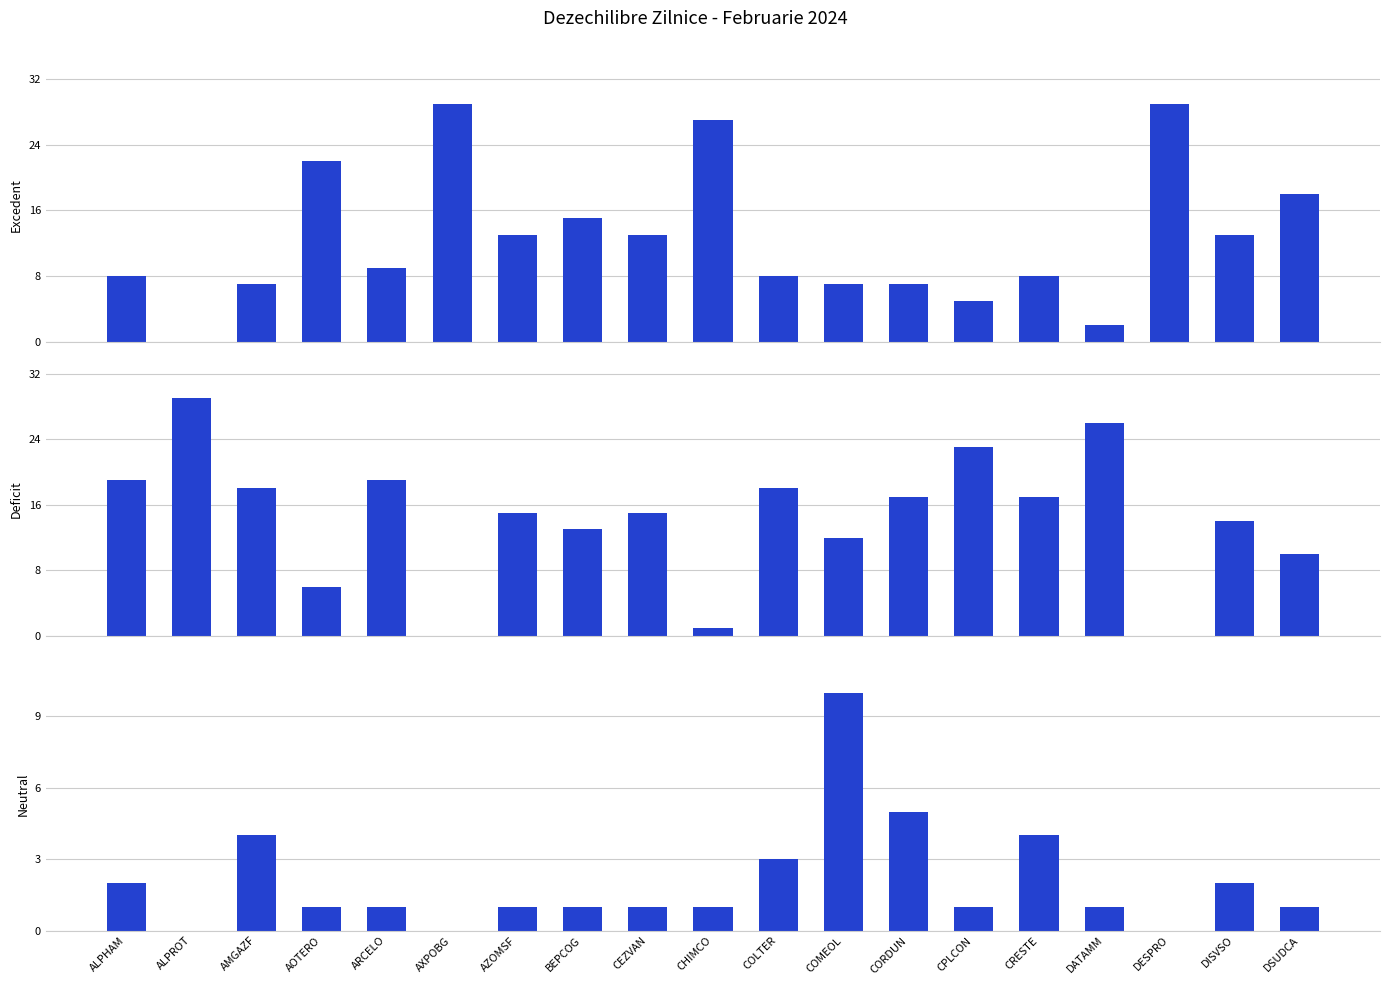

Reading right to left, list all the values displayed in this chart.

Excedent: 18	13	29	2	8	5	7	7	8	27	13	15	13	29	9	22	7	0	8
Deficit: 10	14	0	26	17	23	17	12	18	1	15	13	15	0	19	6	18	29	19
Neutral: 1	2	0	1	4	1	5	10	3	1	1	1	1	0	1	1	4	0	2